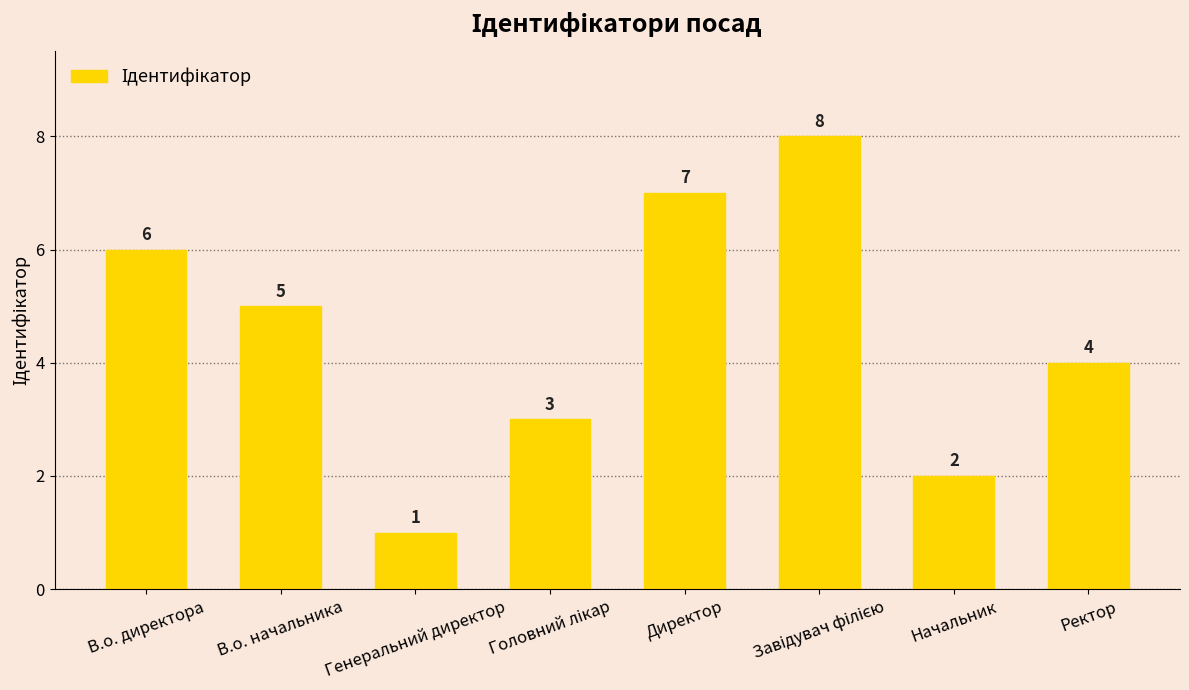

True or false: the data shows 6 at В.о. директора.

True